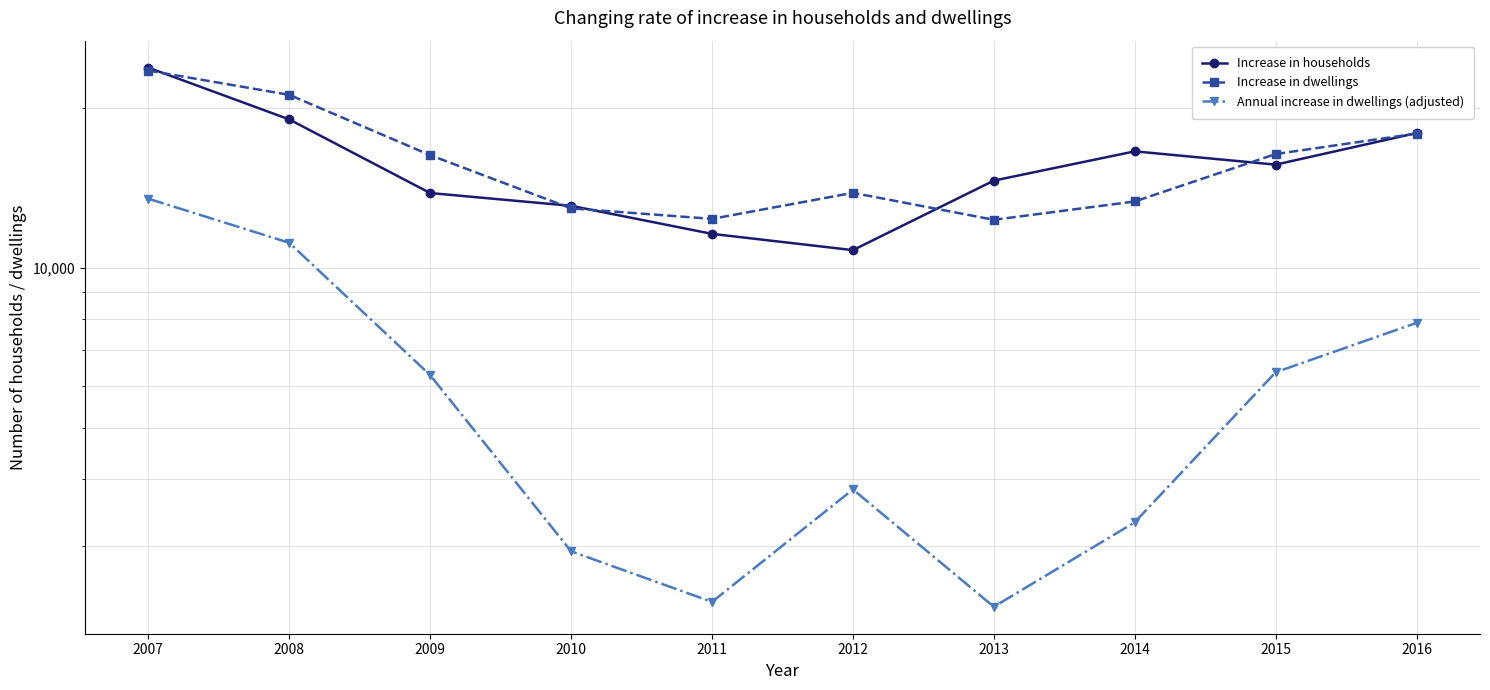

What is the value of the Increase in households point at the 4th from the left?

13070